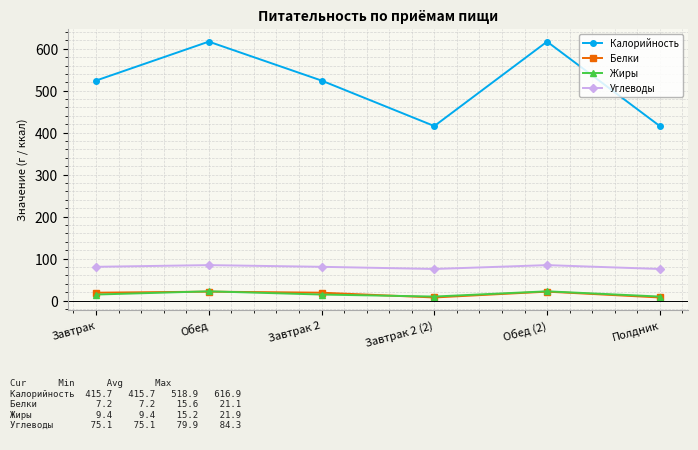

How many lines are shown in the chart?

4